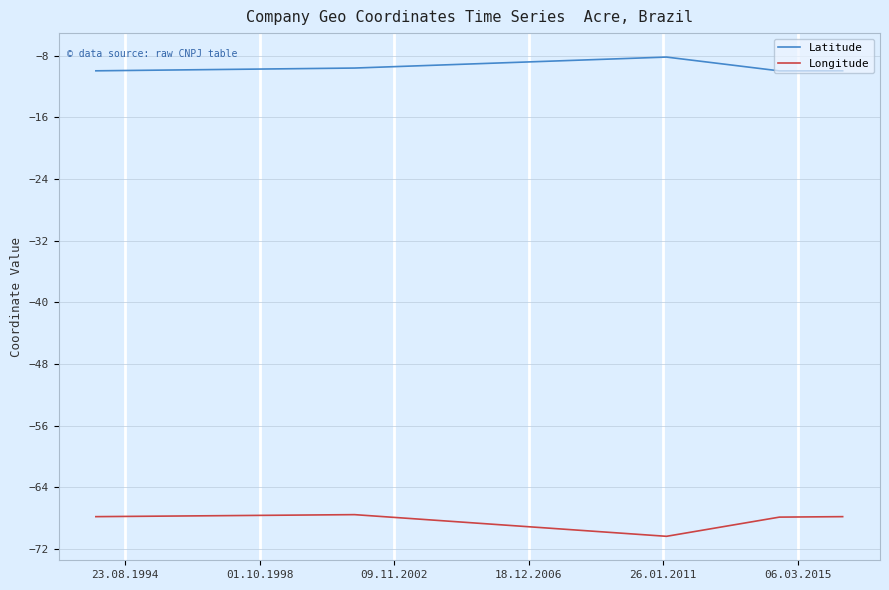

What is the difference between the maximum and minimum values in the Longitude series?

2.8